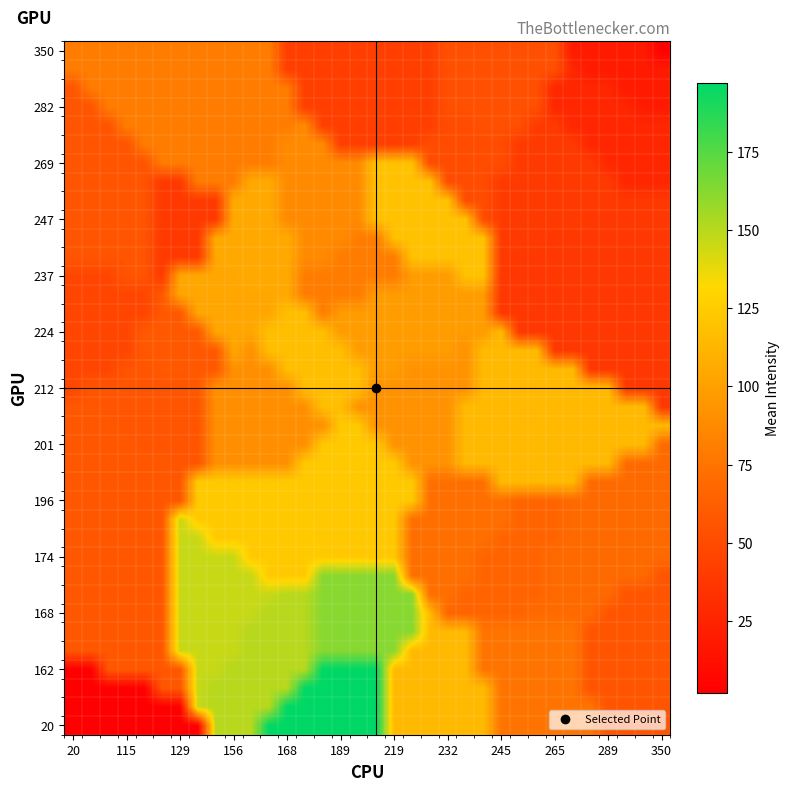

How many series are shown in this chart?

37